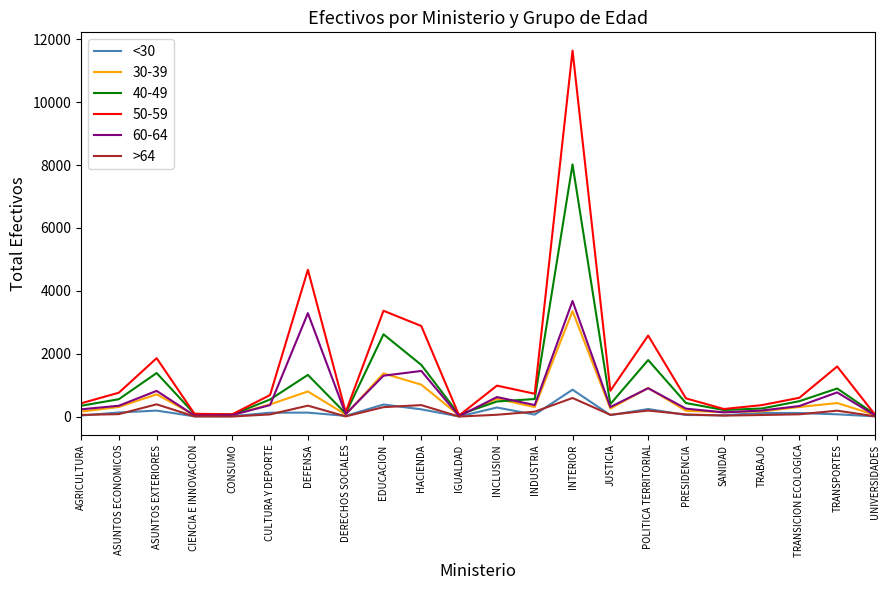

Which series has the largest range (max minus min)?

50-59